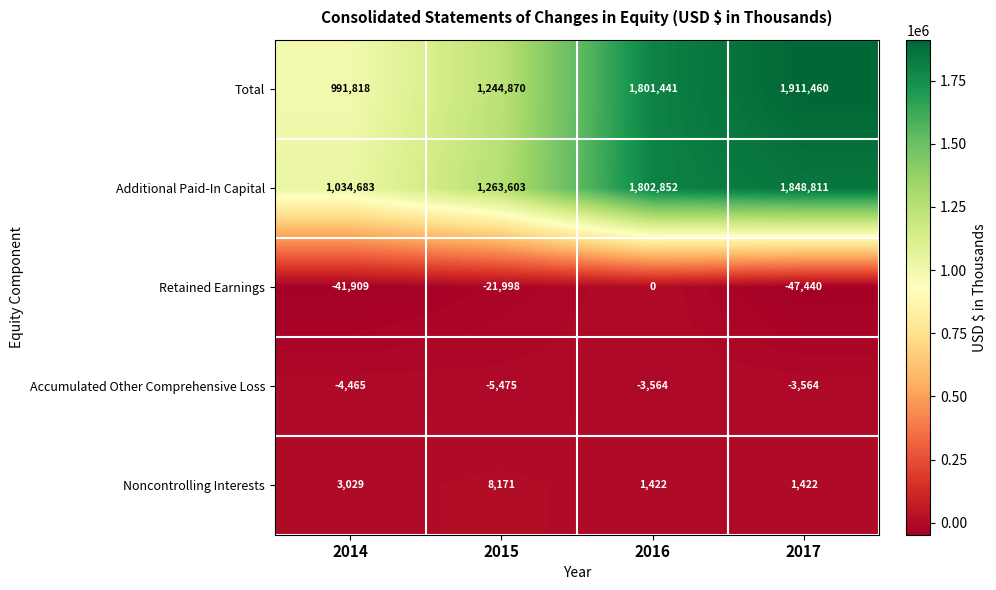

True or false: Noncontrolling Interests has a value of 492 at 2016.

False